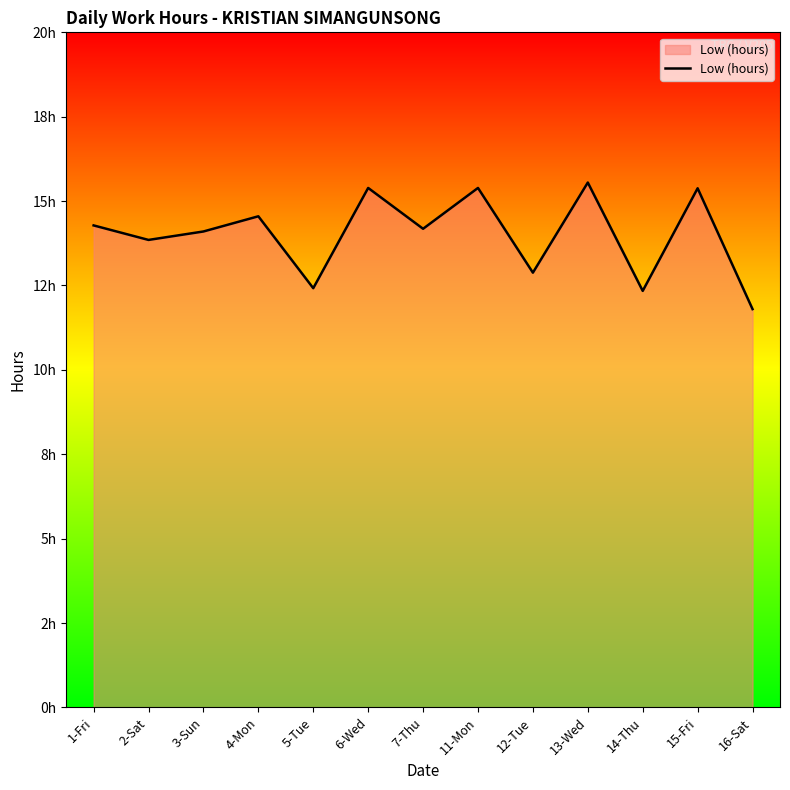

Is this an area chart (filled region under the line)?

Yes